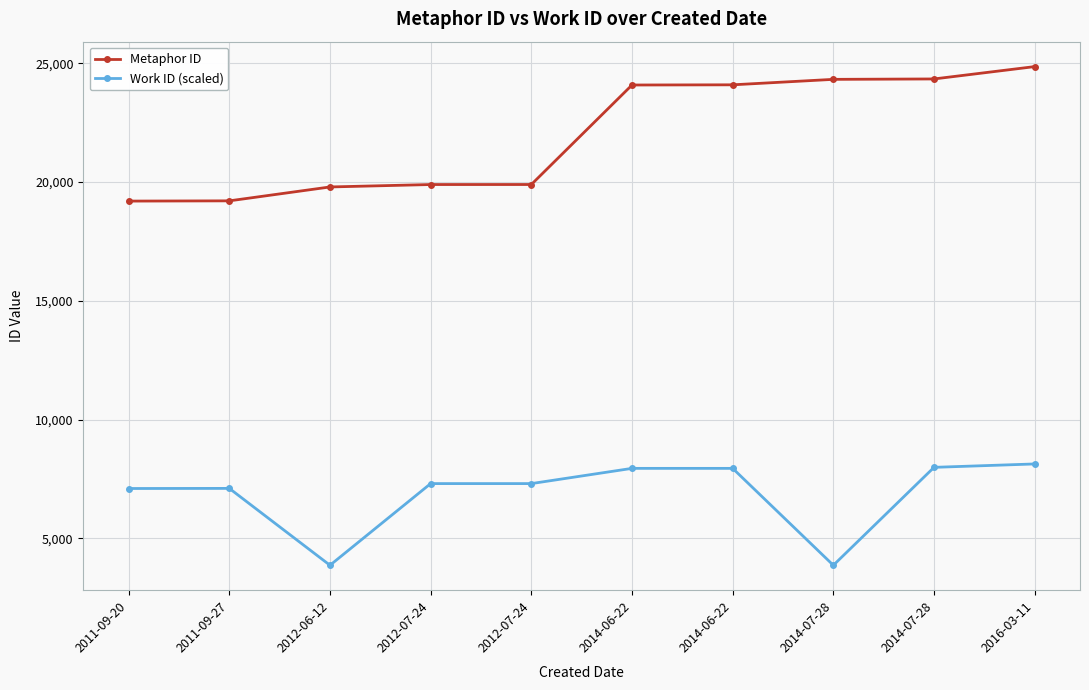

The value of Work ID (scaled) at 2012-06-12 is 3866. True or false?

True